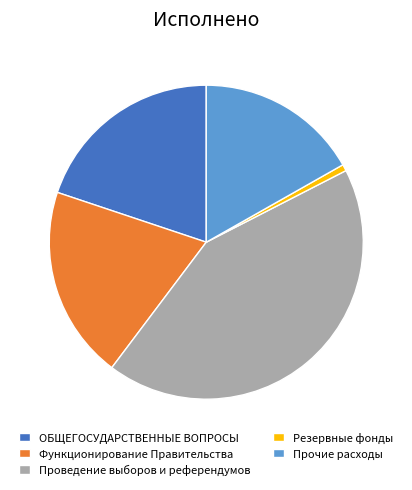

Is ОБЩЕГОСУДАРСТВЕННЫЕ ВОПРОСЫ the majority of the pie?

No